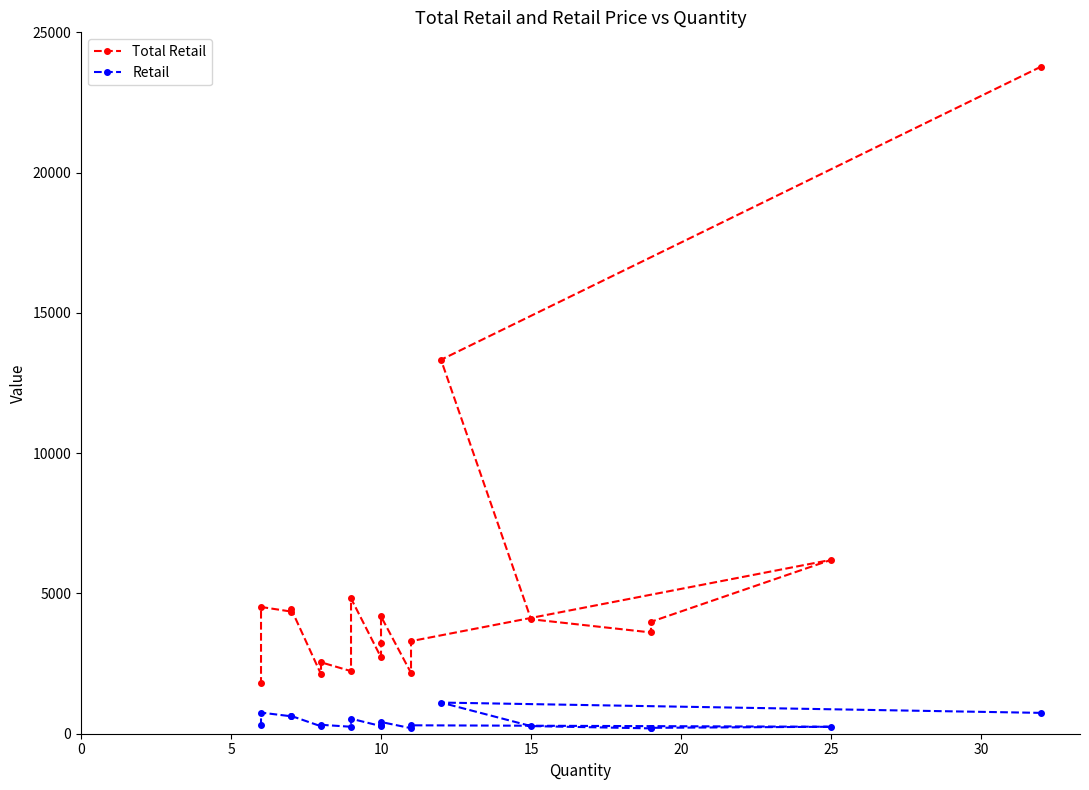

What is the greatest value displayed?

23775.7